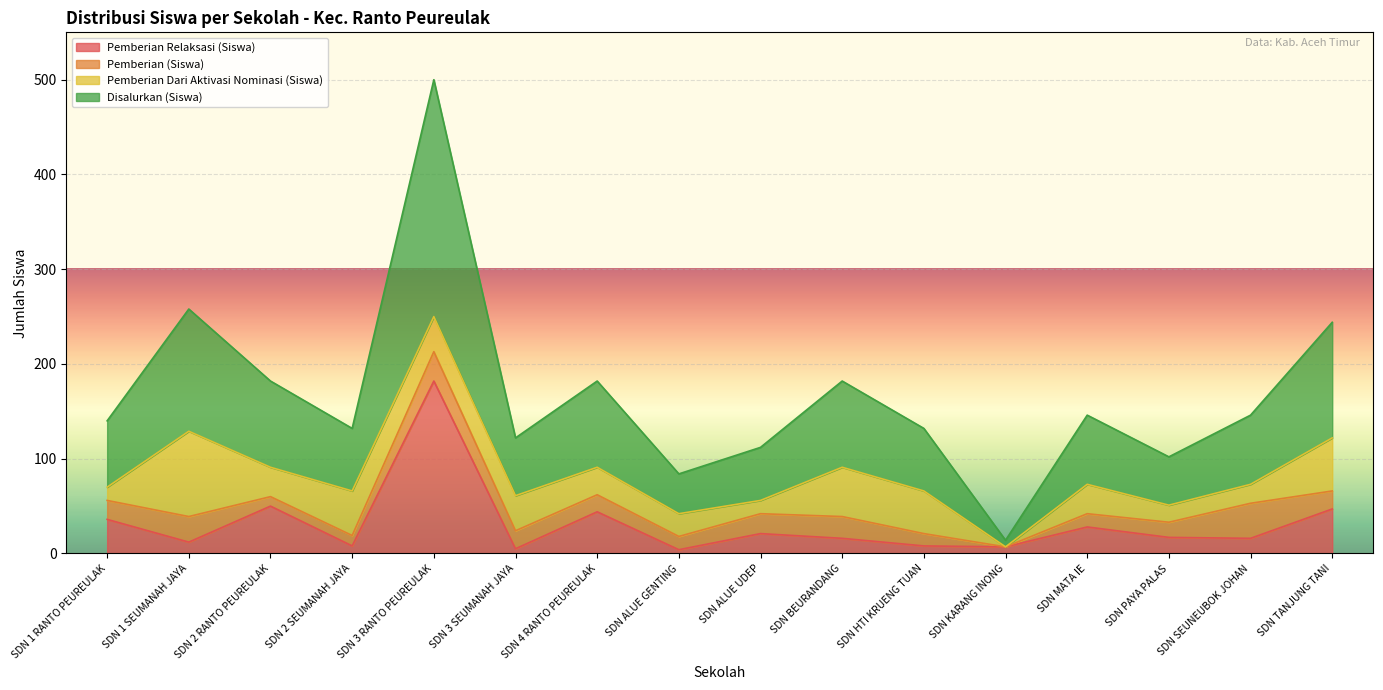

Does the chart display data point markers on the line(s)?

No